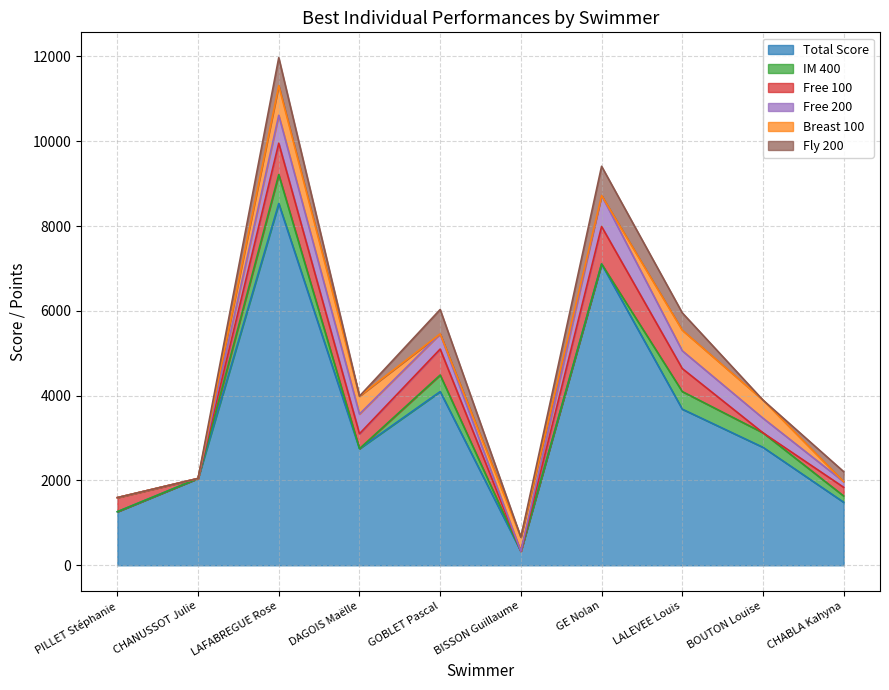

True or false: Free 100 has a value of 0 at BOUTON Louise.

True